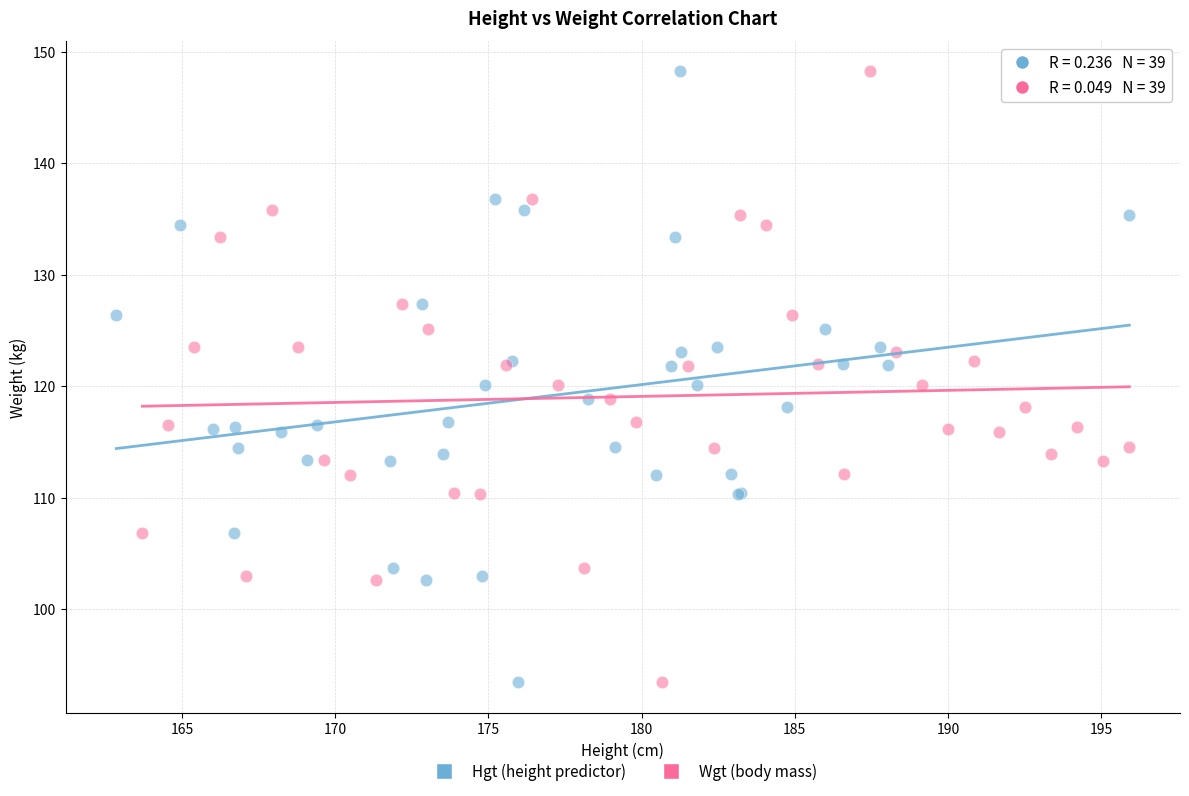

What are all the series names shown in the legend?

Hgt (height predictor), Wgt (body mass)